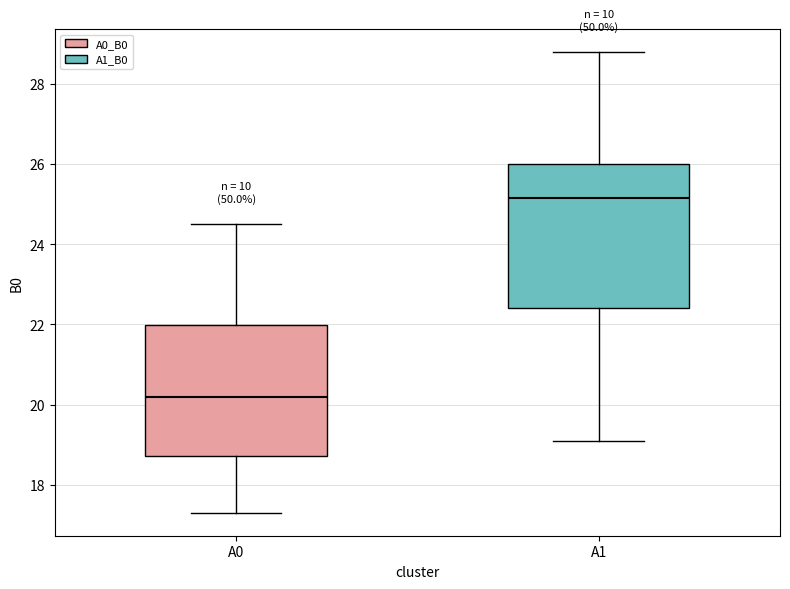

Comparing the boxes themselves (not the whiskers), which one is the tallest?

A1